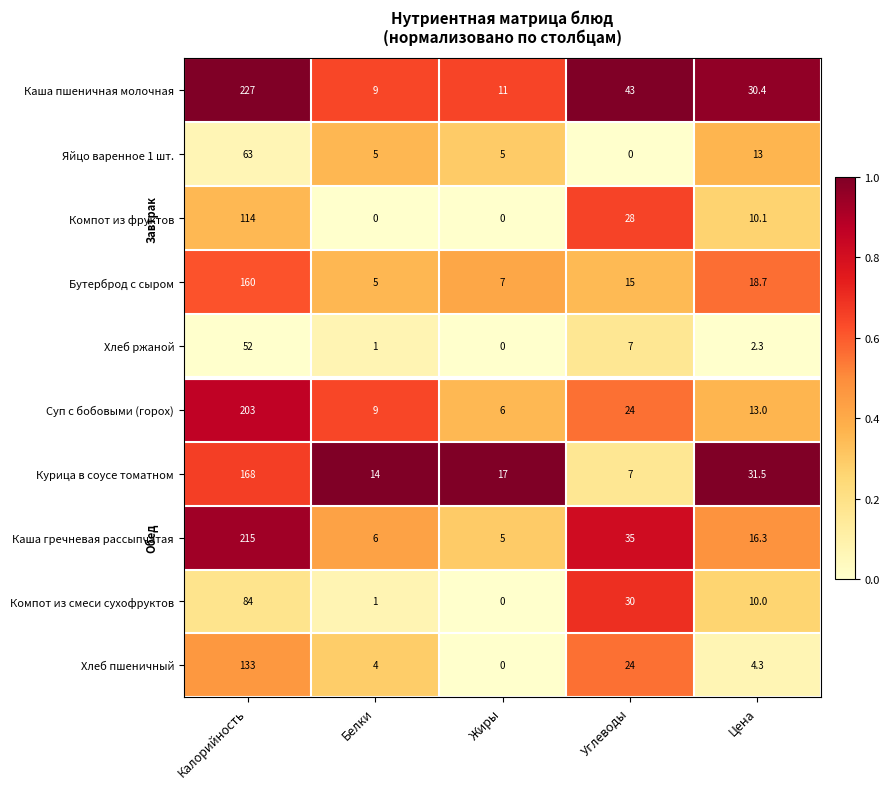

Which series has the largest total across all categories?

Каша пшеничная молочная